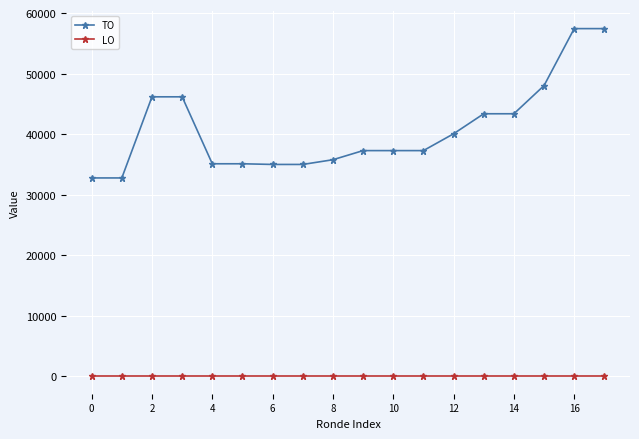

What is the minimum value for TO?

32779